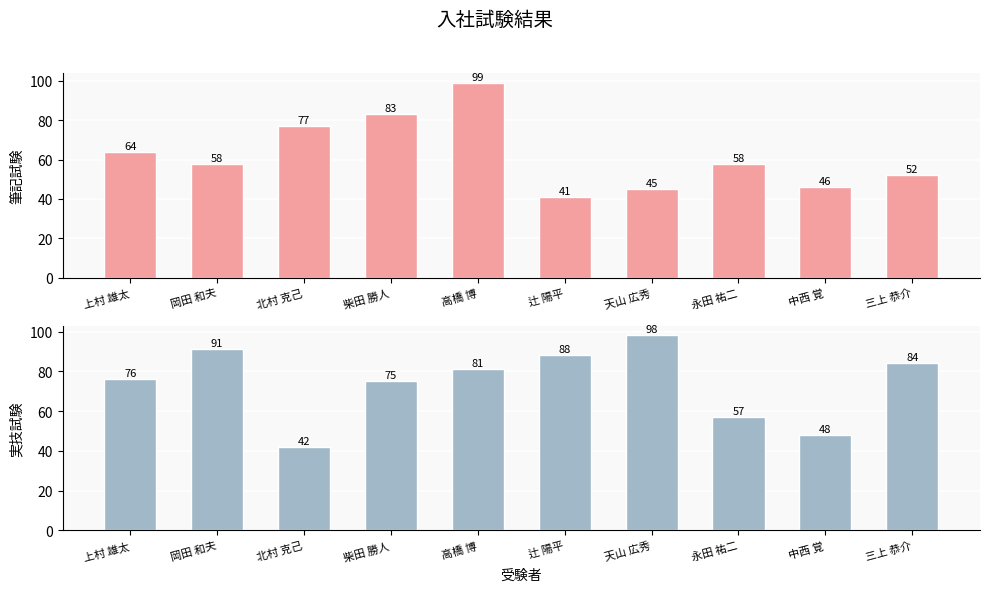

What is the label of the 9th bar from the left?

中西 覚